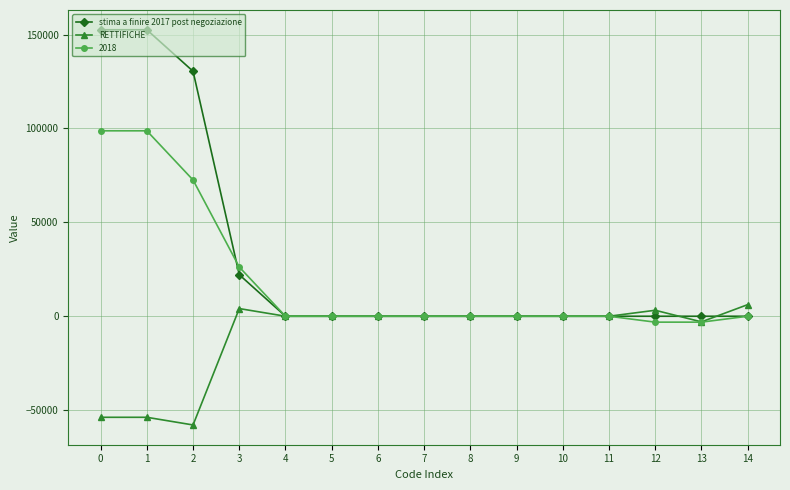

Is the value of stima a finire 2017 post negoziazione at 2 greater than the value of RETTIFICHE at 14?

Yes